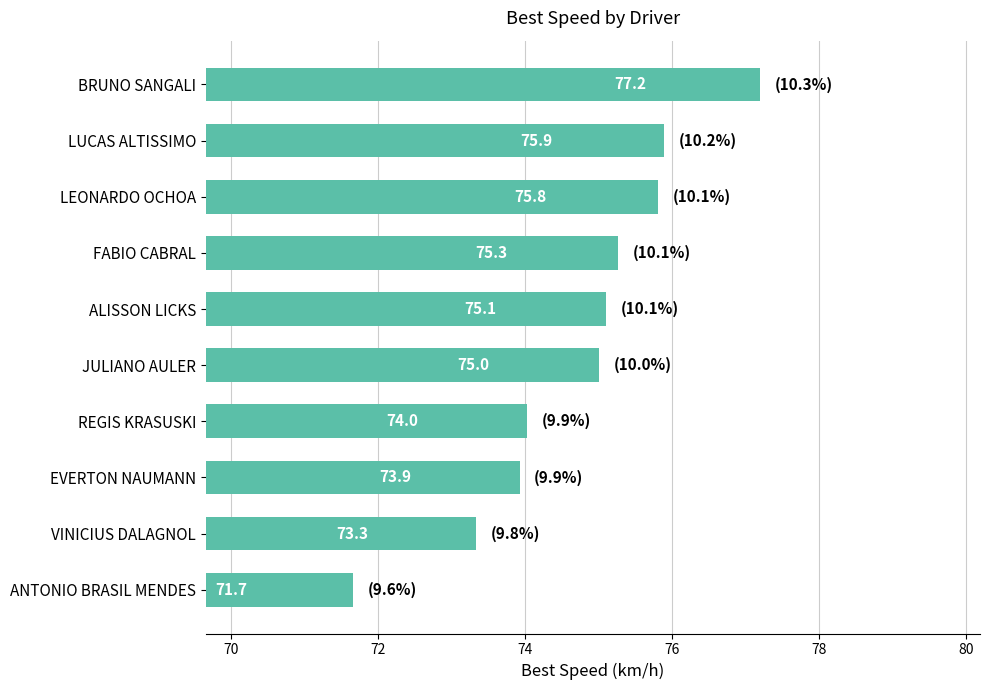

Which category has the highest value across all series?

BRUNO SANGALI